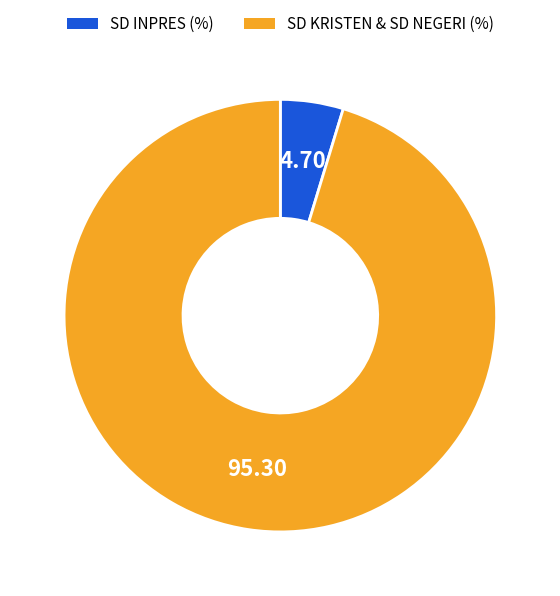

How many segments does this pie chart have?

2